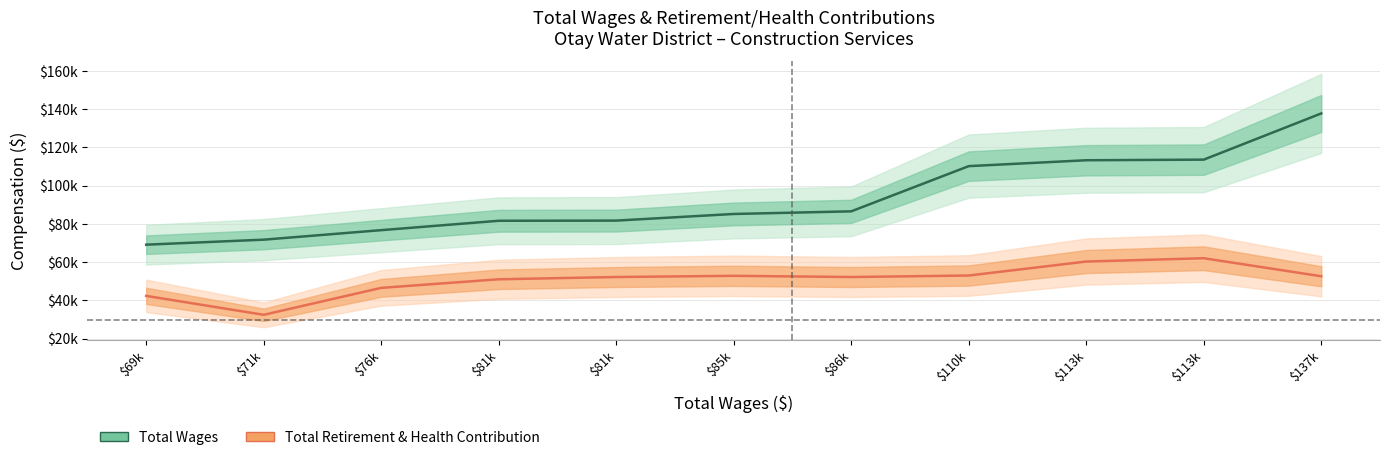

Which series has the largest range (max minus min)?

Total Wages